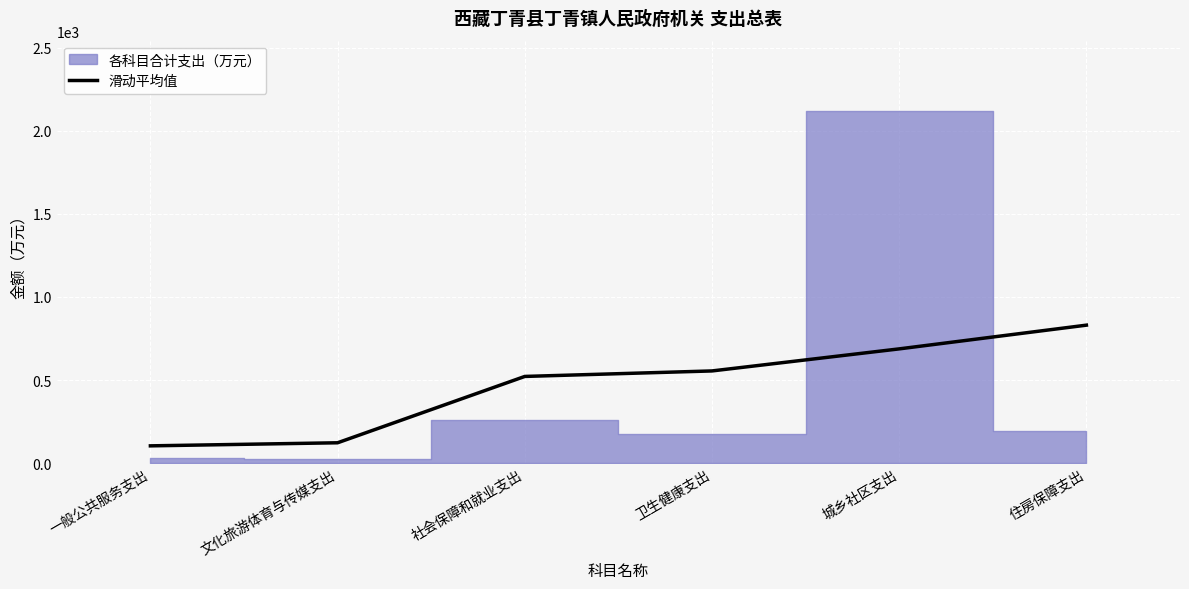

At which label is the value closest to 467?

社会保障和就业支出